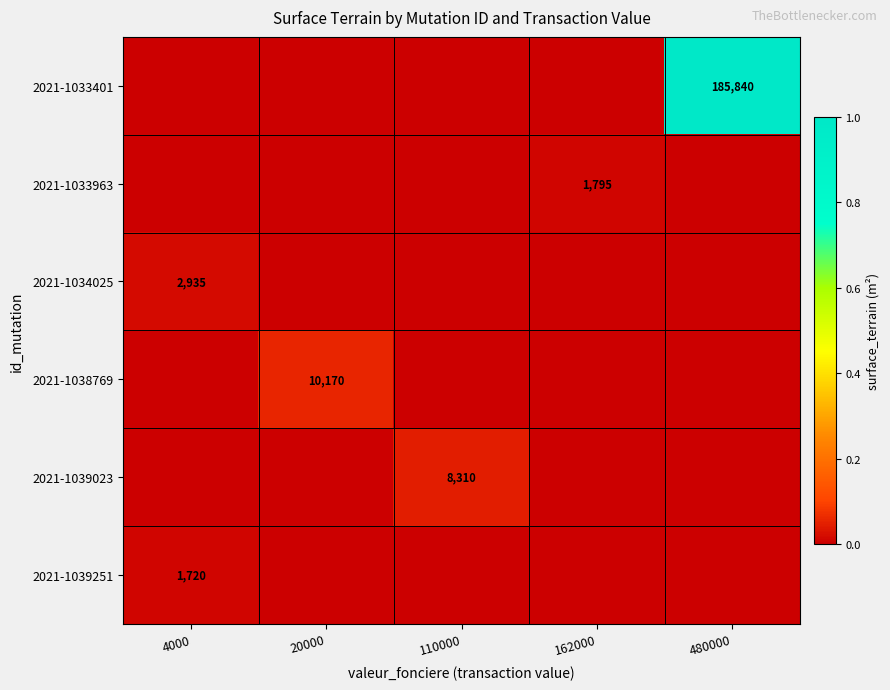

How many categories are shown in the chart?

5